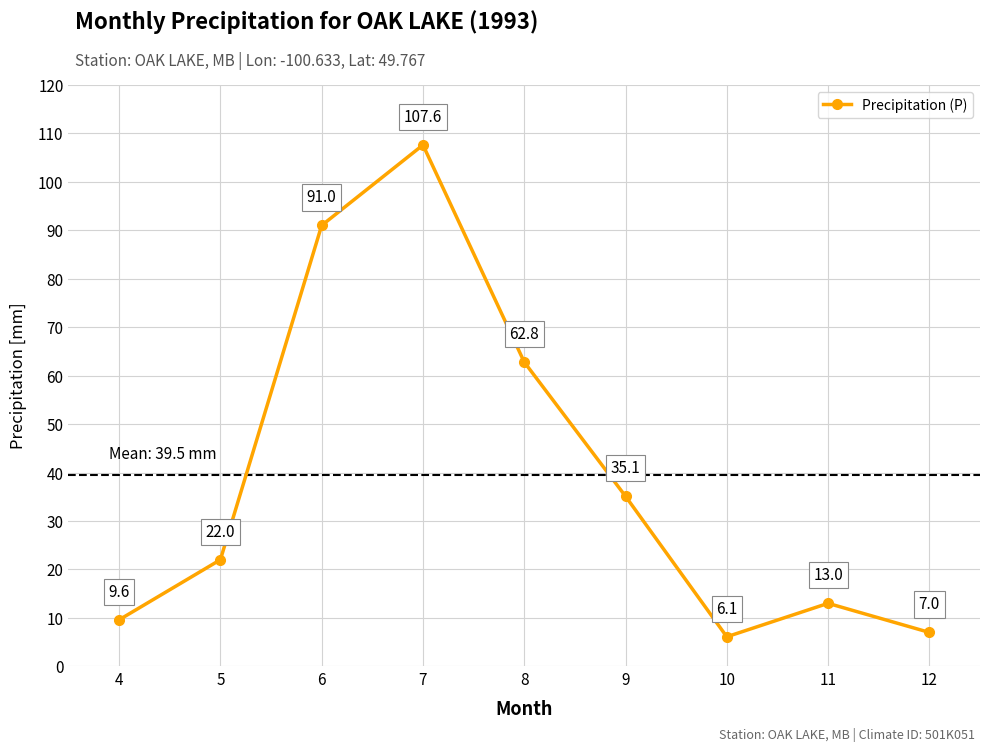

Does the chart display data point markers on the line(s)?

Yes